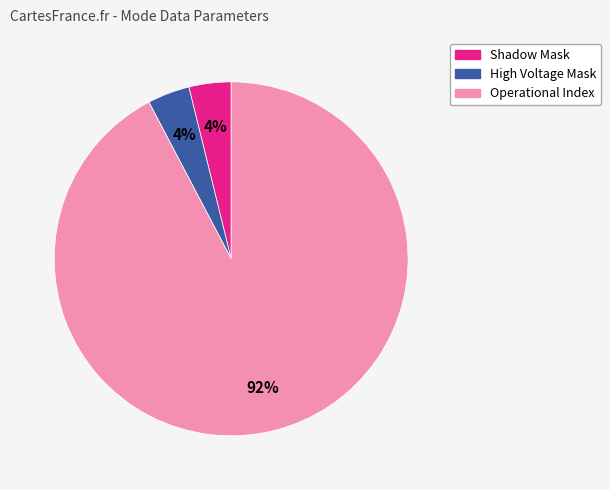

To the nearest percent, what is the difference between the largest and smallest slice percentages?

88%